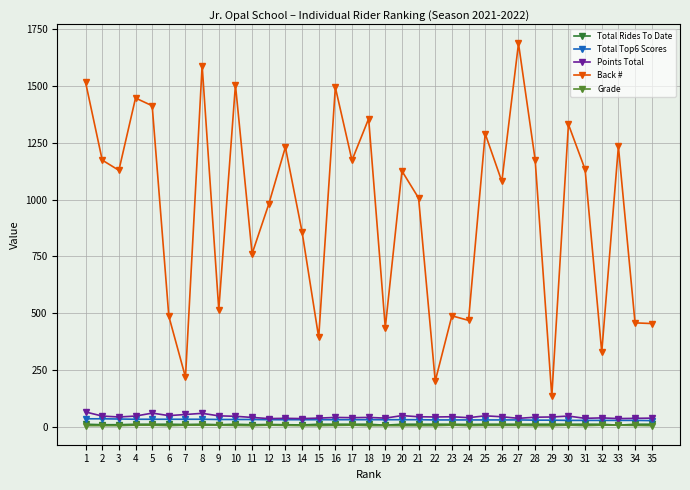

Where does the Total Top6 Scores series first go above 32?

1